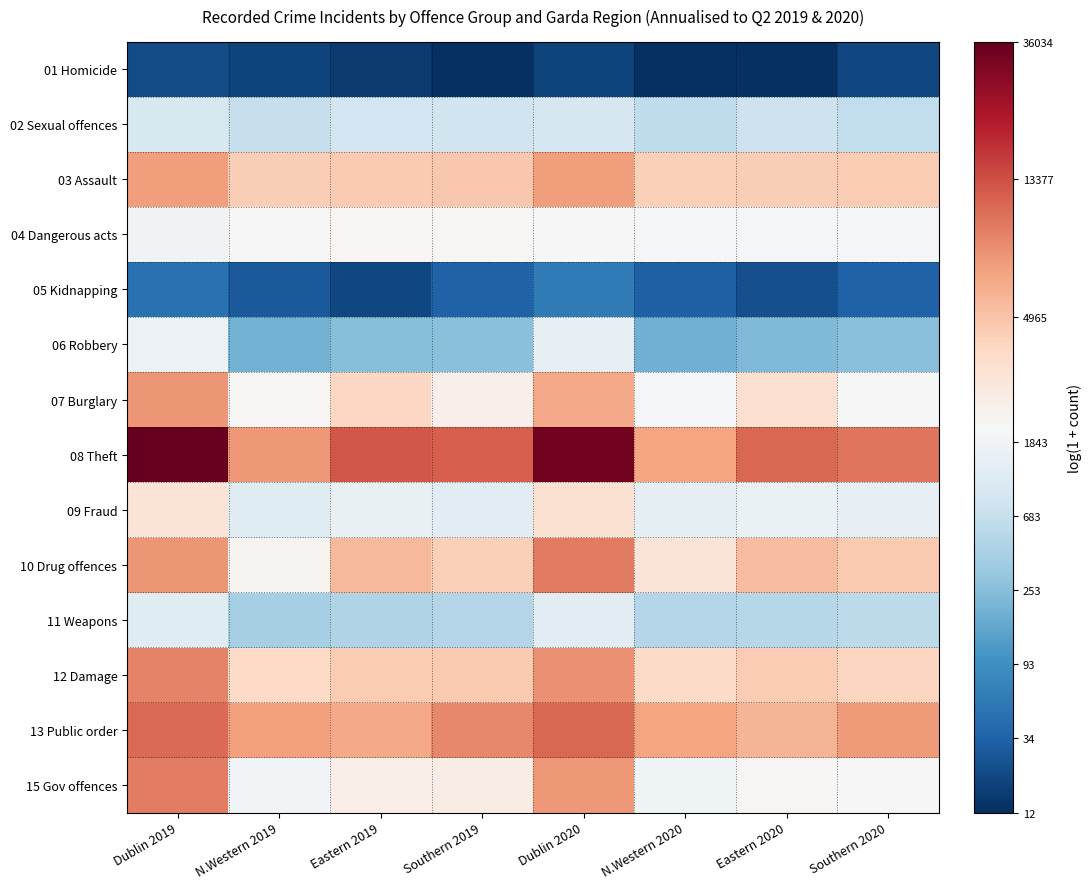

What is the spread (max minus min) of values at Dublin 2019?

7.4